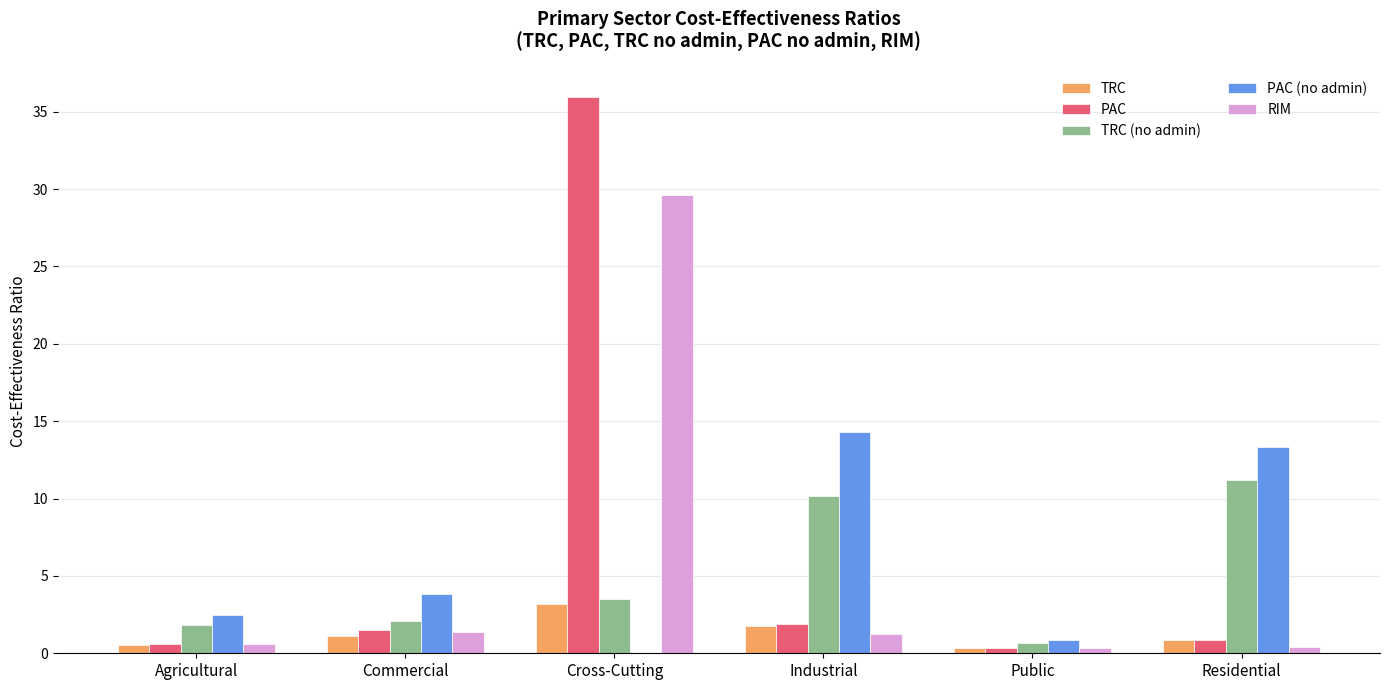

How many positive values does the PAC (no admin) series have?

5